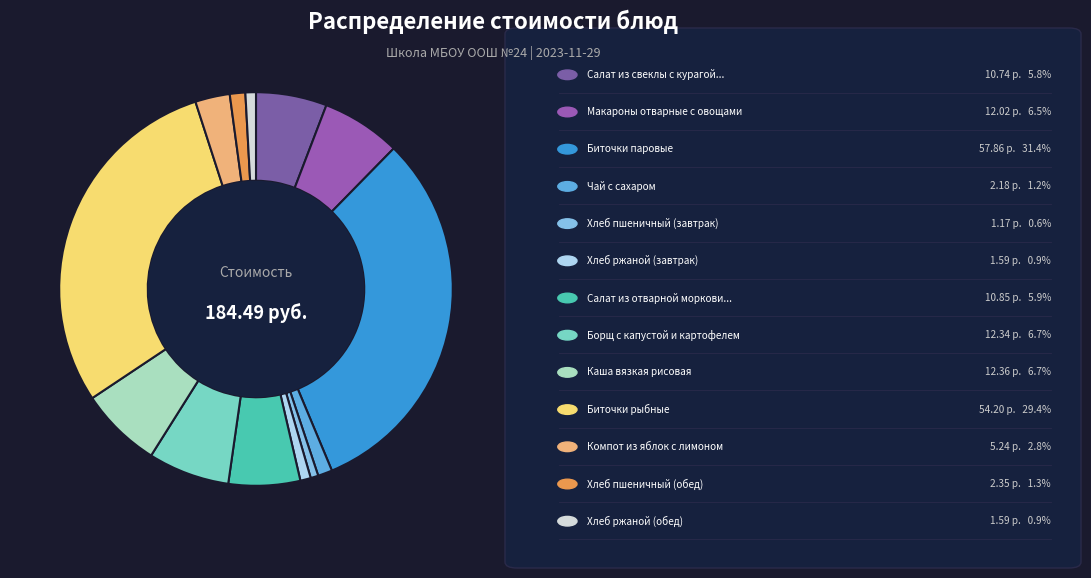

Which slice is the smallest?

Хлеб пшеничный (завтрак)